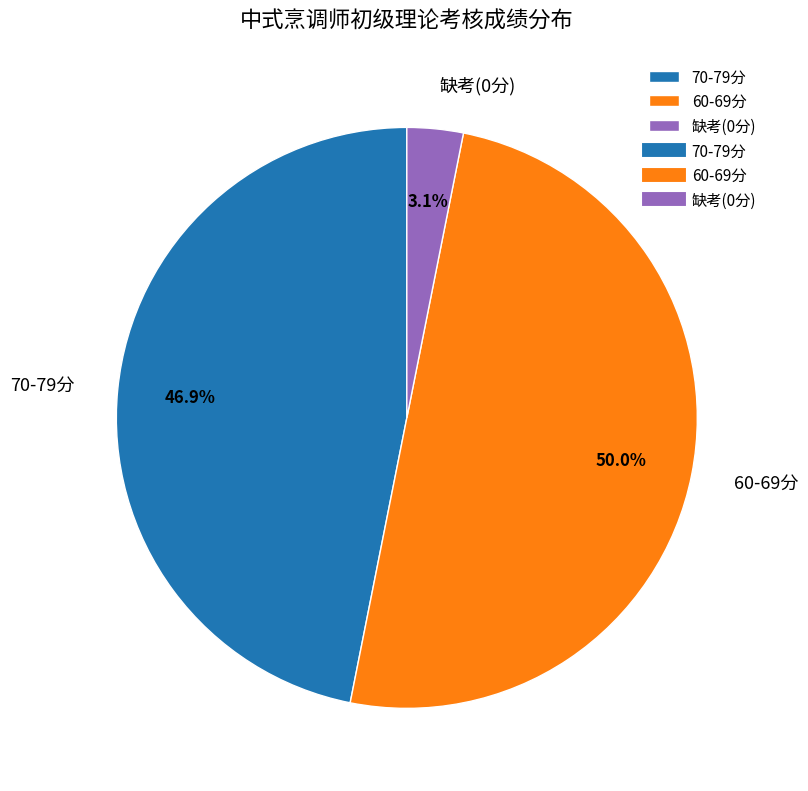

Between 70-79分 and 缺考(0分), which is larger?

70-79分